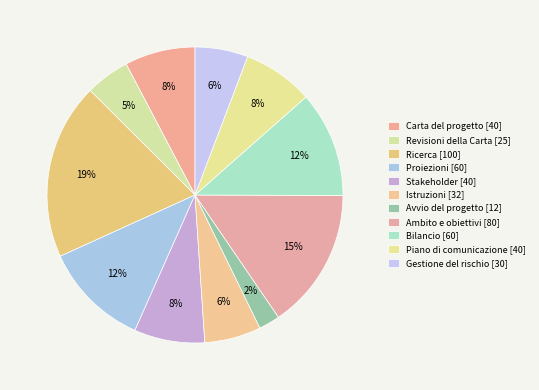

Which slice is the smallest?

Avvio del progetto [12]